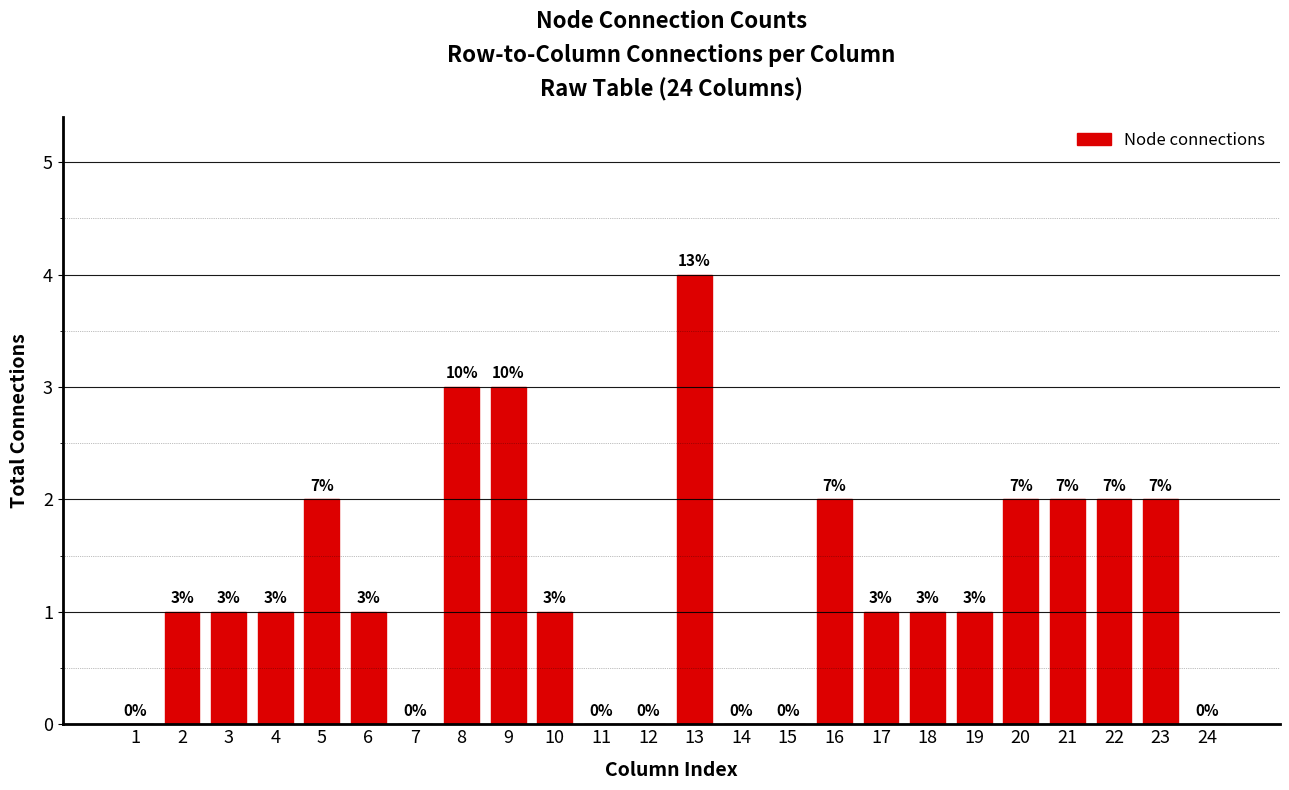

Reading right to left, list all the values displayed in this chart.

24=0	23=2	22=2	21=2	20=2	19=1	18=1	17=1	16=2	15=0	14=0	13=4	12=0	11=0	10=1	9=3	8=3	7=0	6=1	5=2	4=1	3=1	2=1	1=0